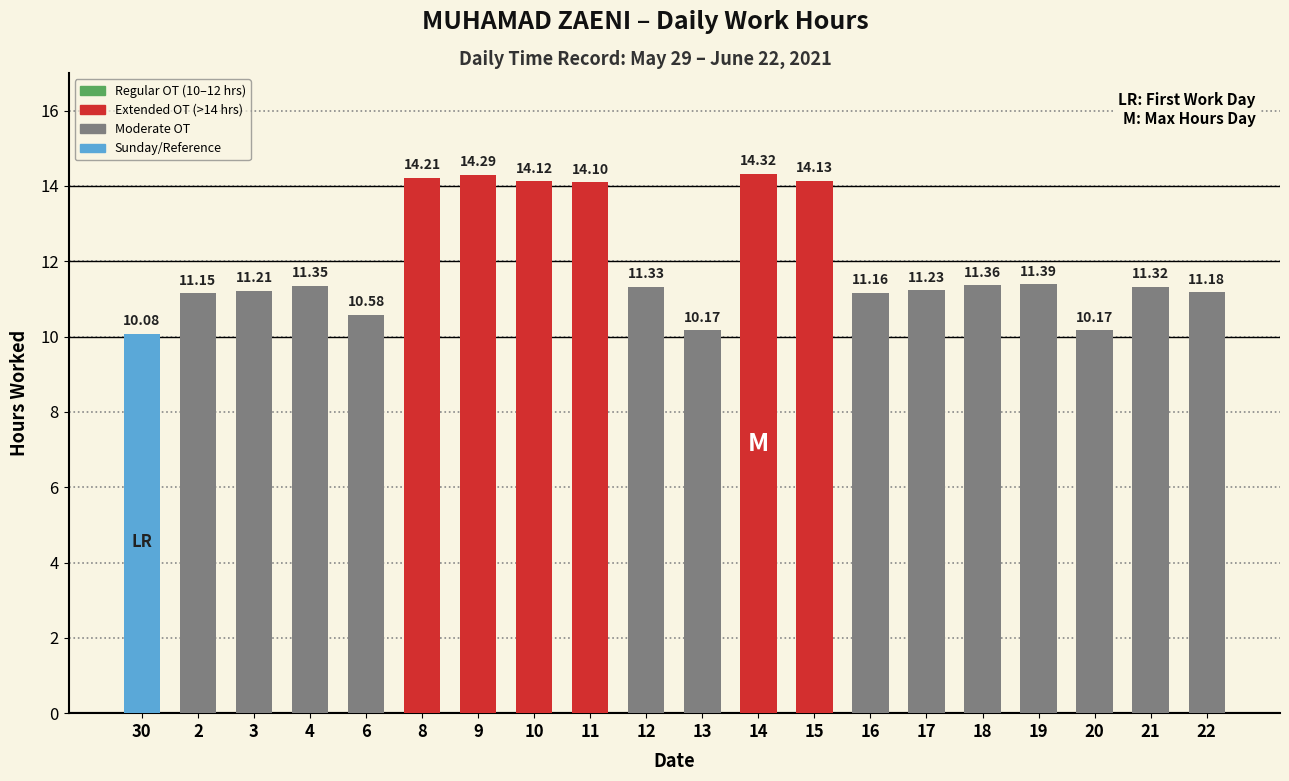

What is the average value?

11.9